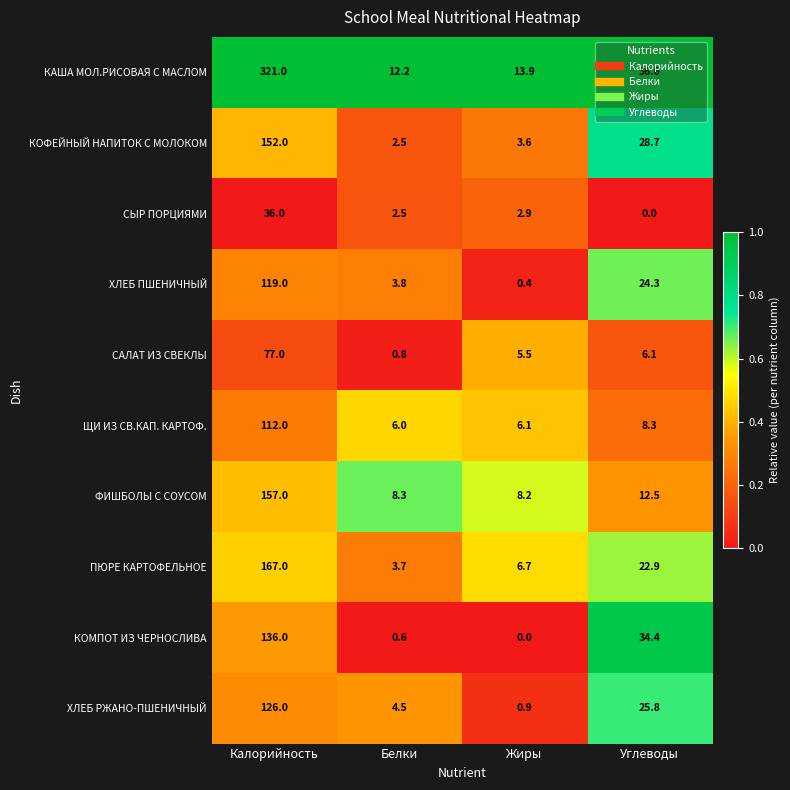

At which category is the sum across all series the highest?

Калорийность